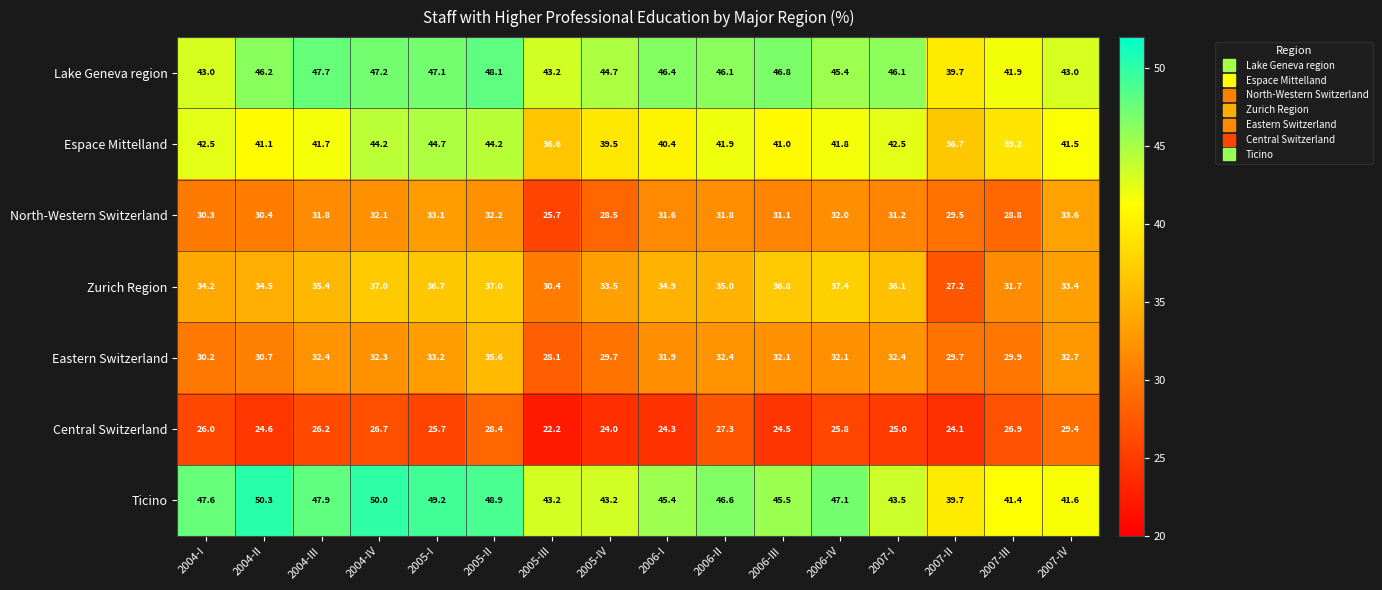

How many values in the North-Western Switzerland series are below 31?

6